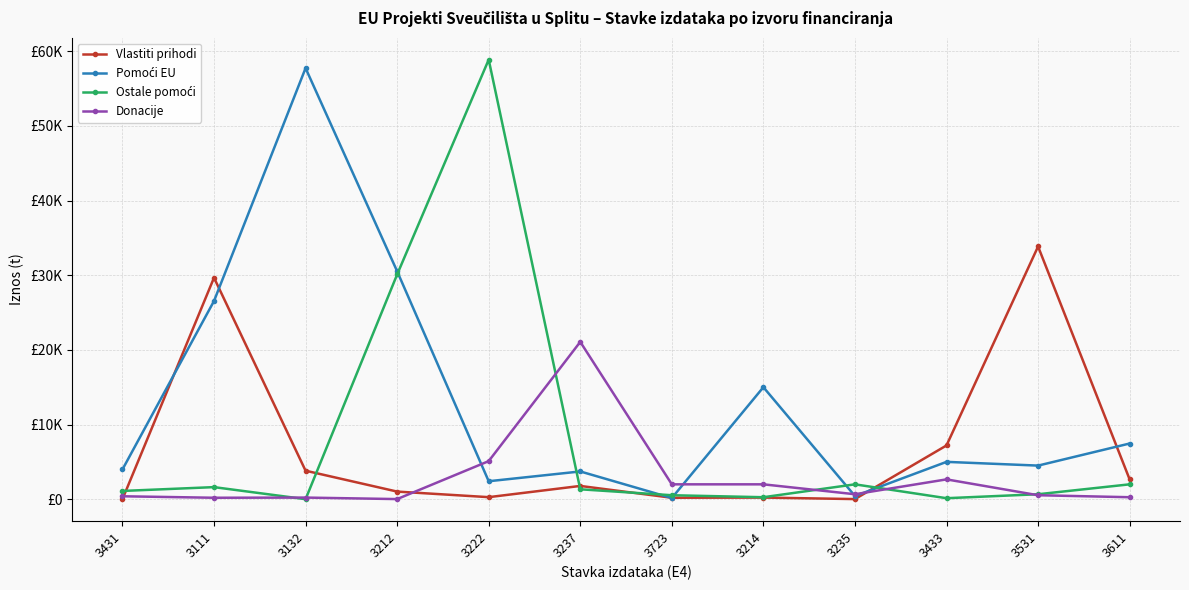

Does the chart have visible grid lines?

Yes